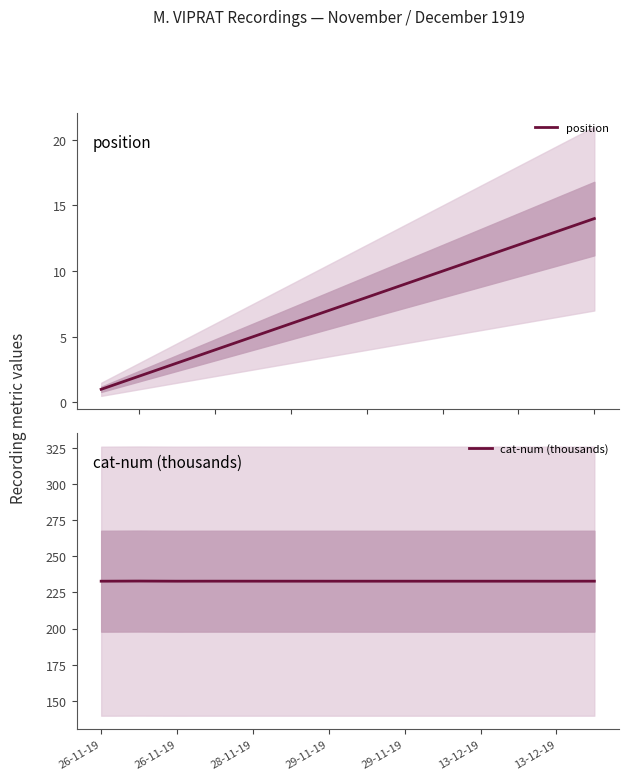

Where does the data first go above 8?

29-11-19